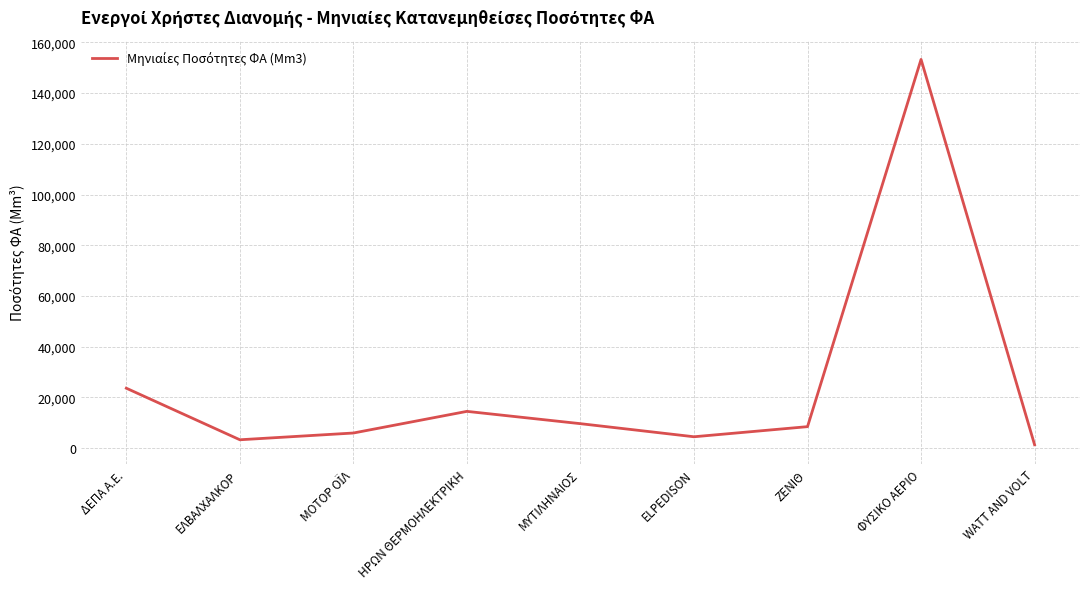

Which has a higher value, ΗΡΩΝ ΘΕΡΜΟΗΛΕΚΤΡΙΚΗ or WATT AND VOLT?

ΗΡΩΝ ΘΕΡΜΟΗΛΕΚΤΡΙΚΗ